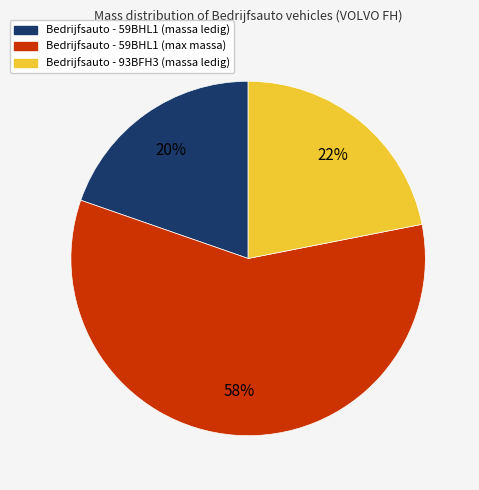

Count the number of slices in the pie.

3